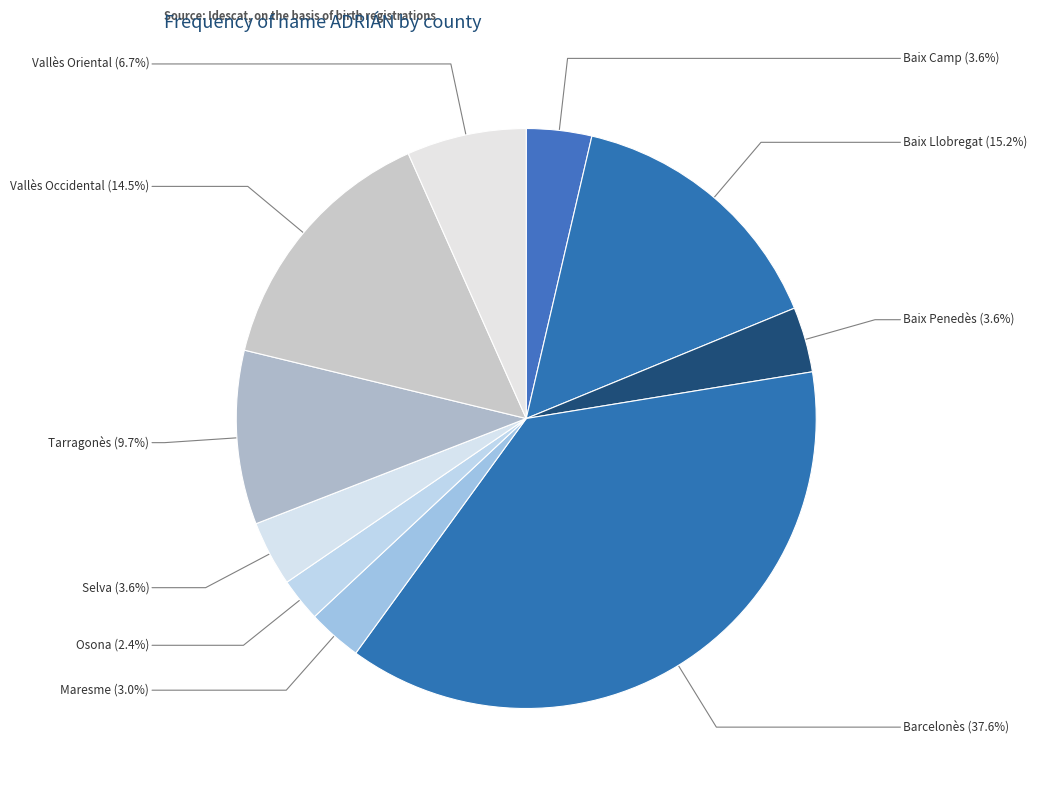

Rank the categories by value from highest to lowest.

Barcelonès, Baix Llobregat, Vallès Occidental, Tarragonès, Vallès Oriental, Baix Camp, Baix Penedès, Selva, Maresme, Osona